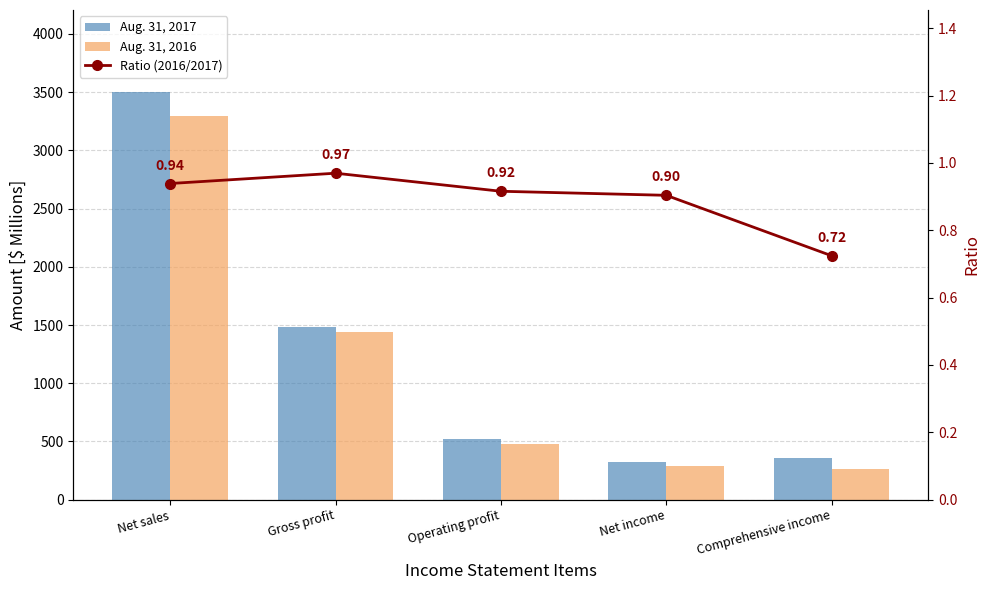

True or false: Aug. 31, 2016 has a value of 261.8 at Comprehensive income.

True